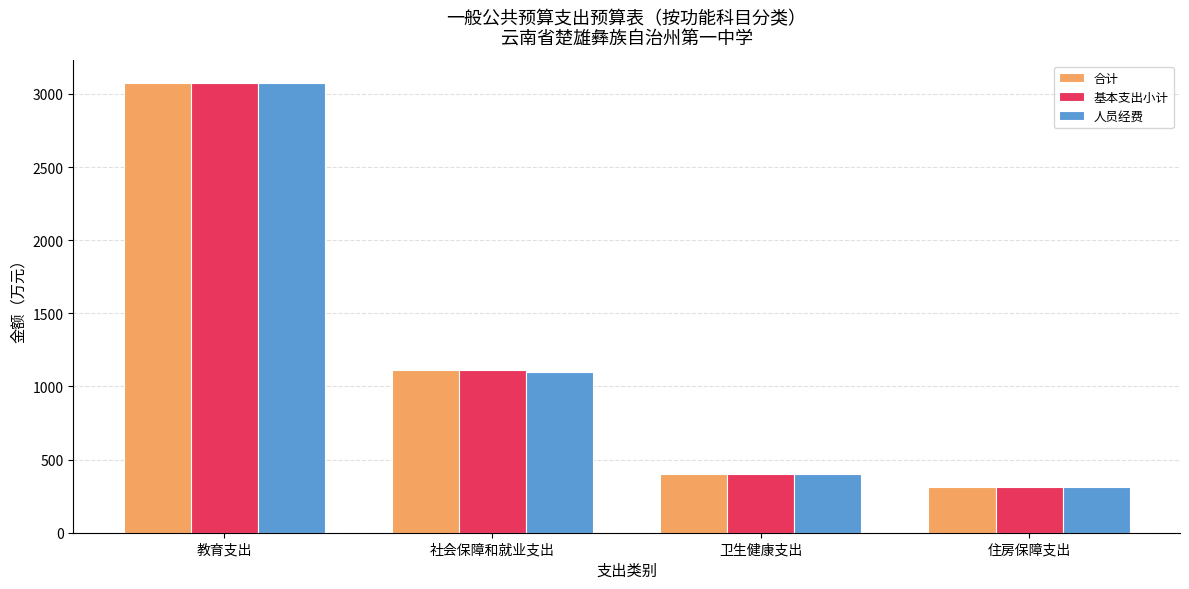

What position from the left is 卫生健康支出?

3